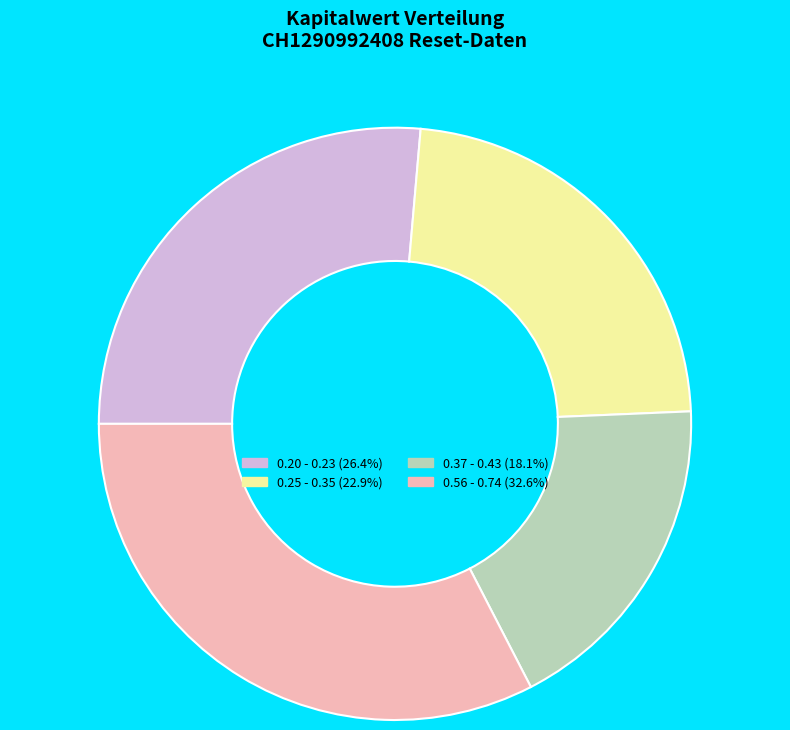

Is there a majority slice in this chart?

No